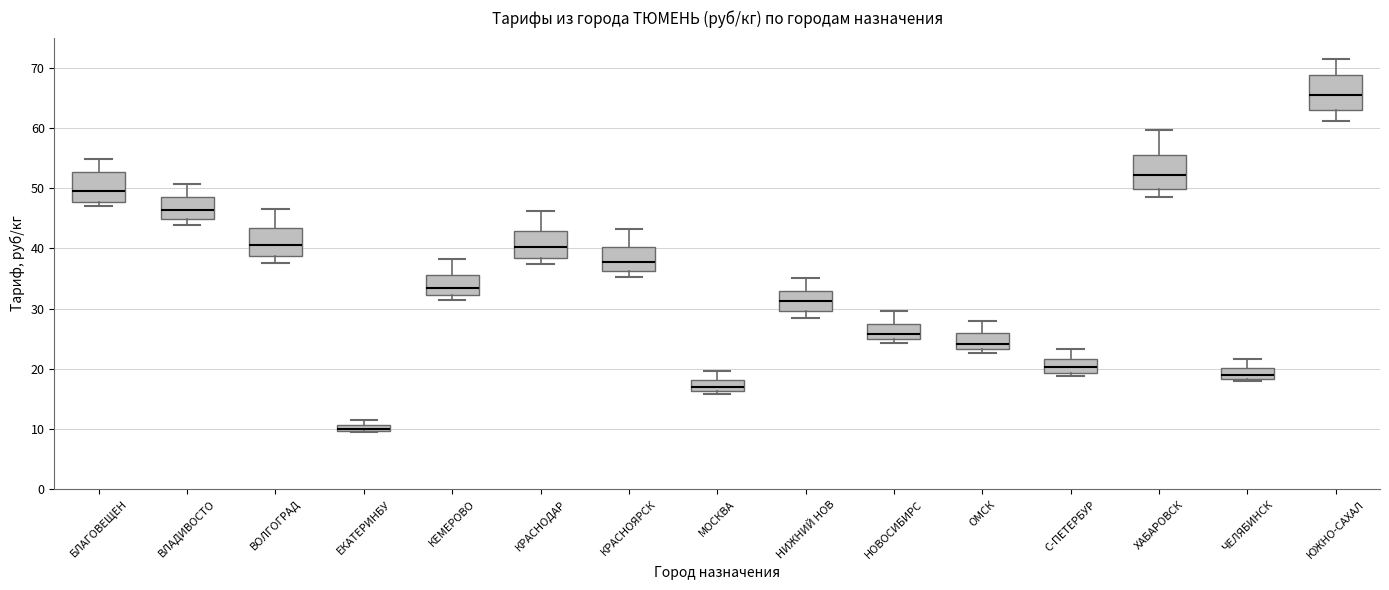

Which box has the highest median line?

ЮЖНО-САХАЛ